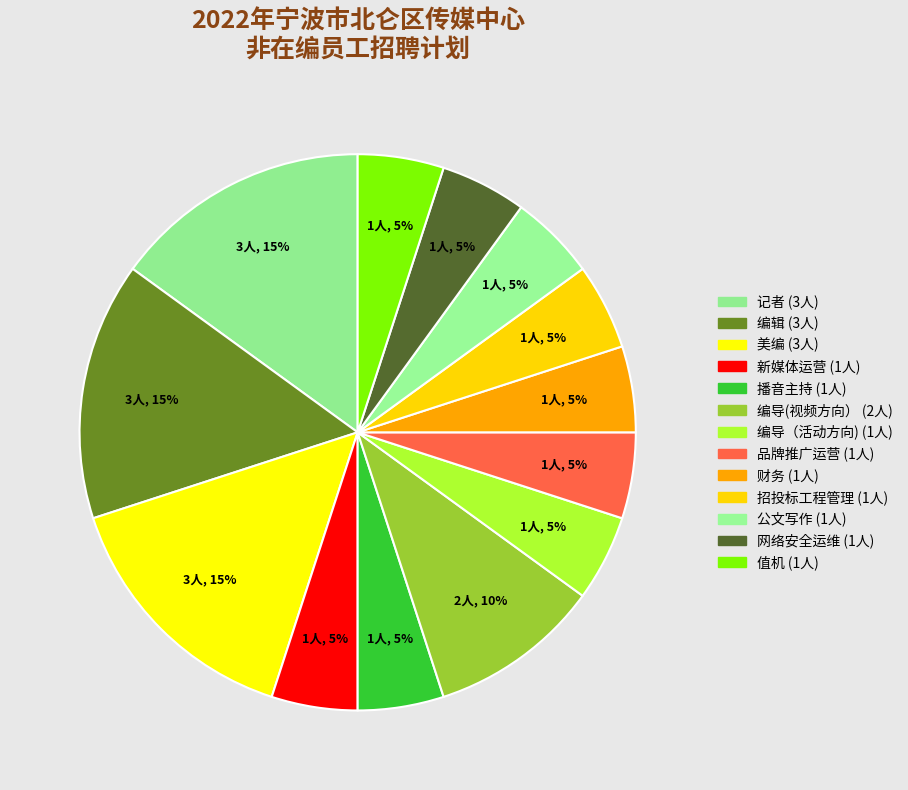

Count the number of slices in the pie.

13